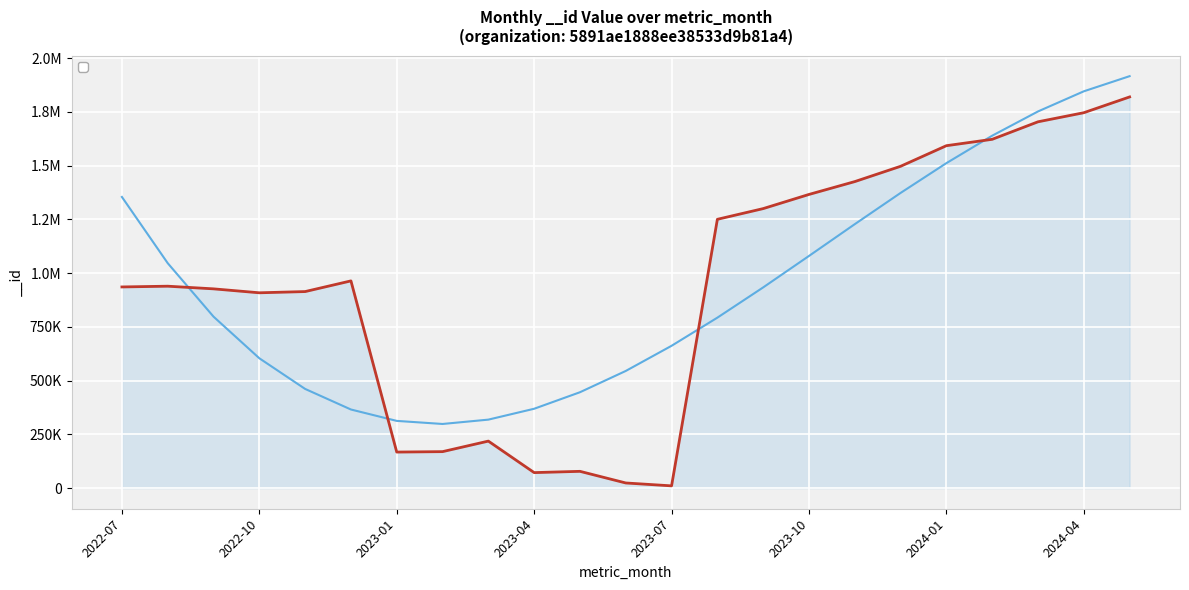

Is it true that the value at 2022-12 is 963938?

True